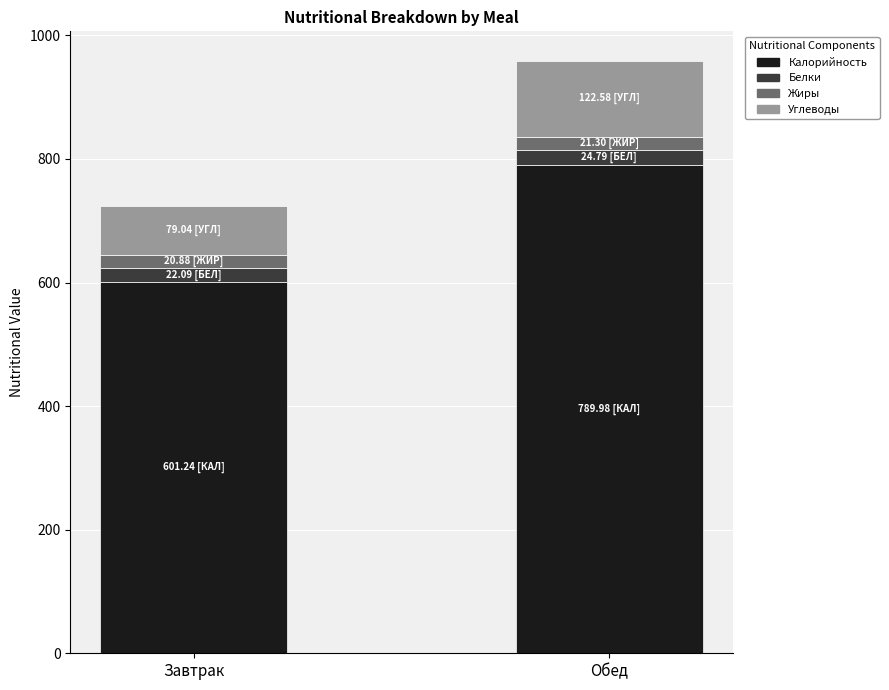

Which category has the lowest value in the Калорийность series?

Завтрак